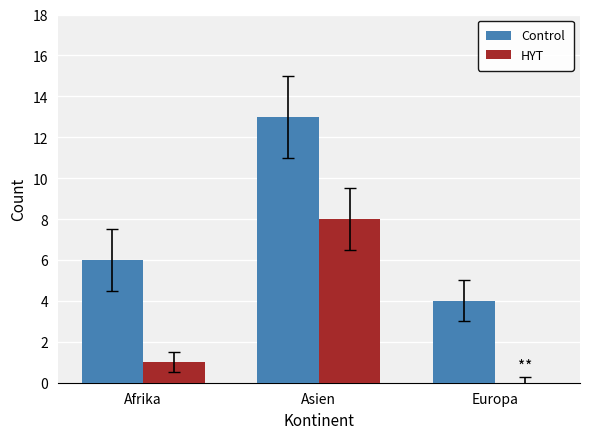

True or false: Control has a value of 4 at Europa.

True